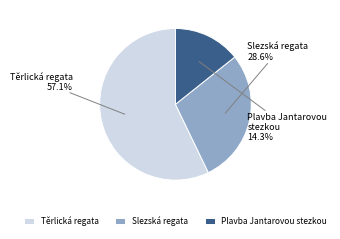

Approximately how many times larger is the value at Těrlická regata compared to Plavba Jantarovou stezkou?

4.0